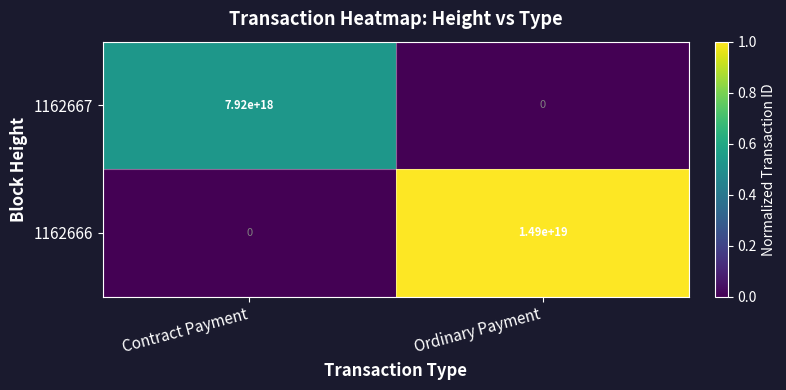

Rank the series at Ordinary Payment from lowest to highest value.

1162667, 1162666